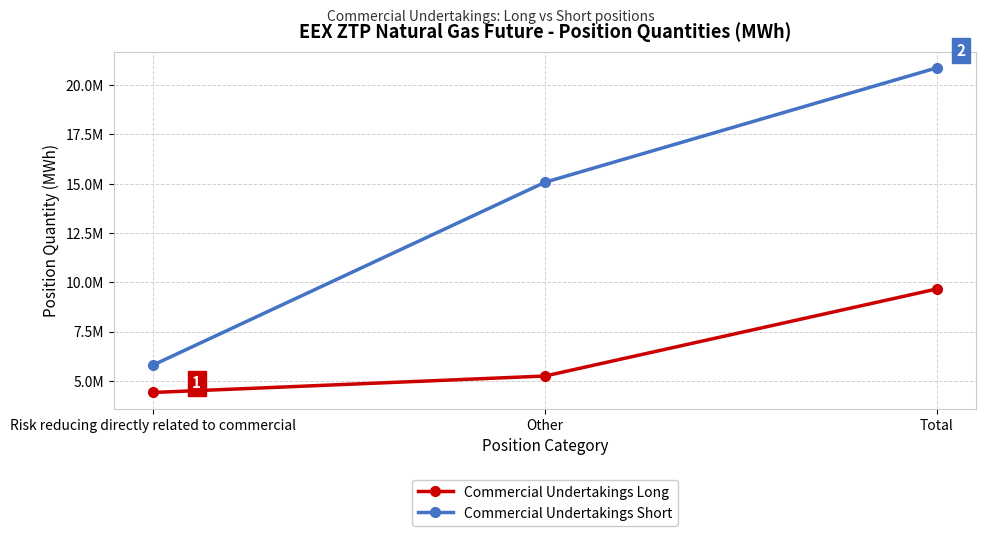

What are all the series names shown in the legend?

Commercial Undertakings Long, Commercial Undertakings Short